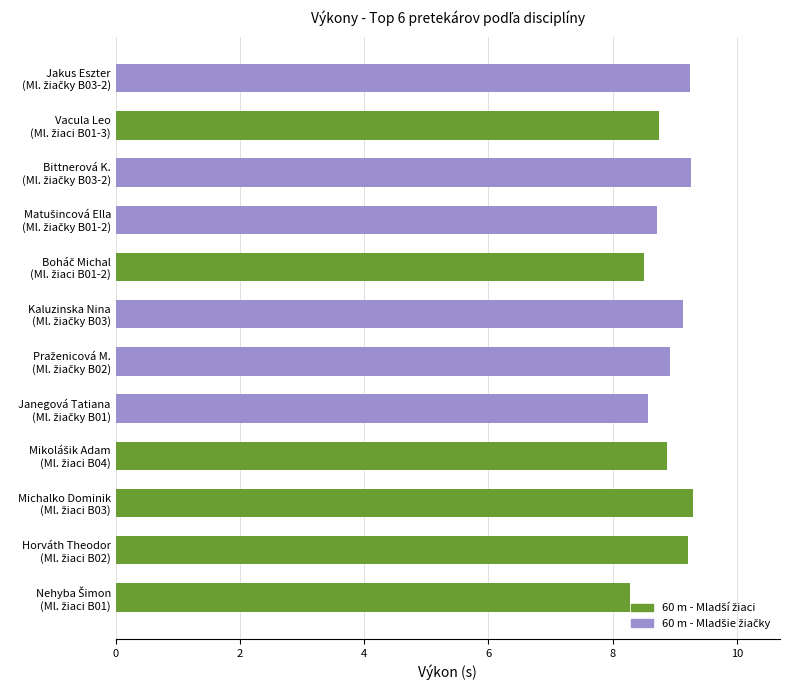

What is the maximum value shown in the chart?

9.3